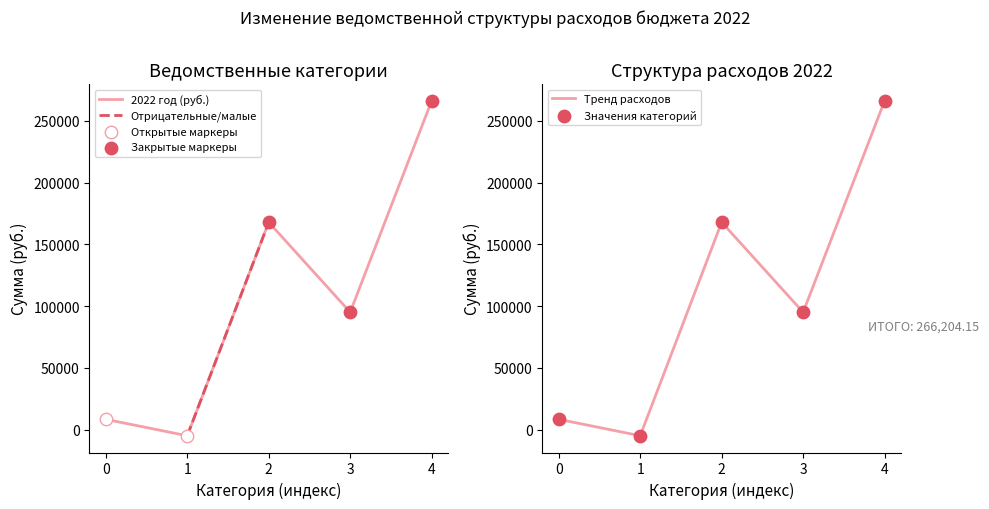

List the labels in order of 2022 год (руб.) value, largest first.

4, 2, 3, 0, 1